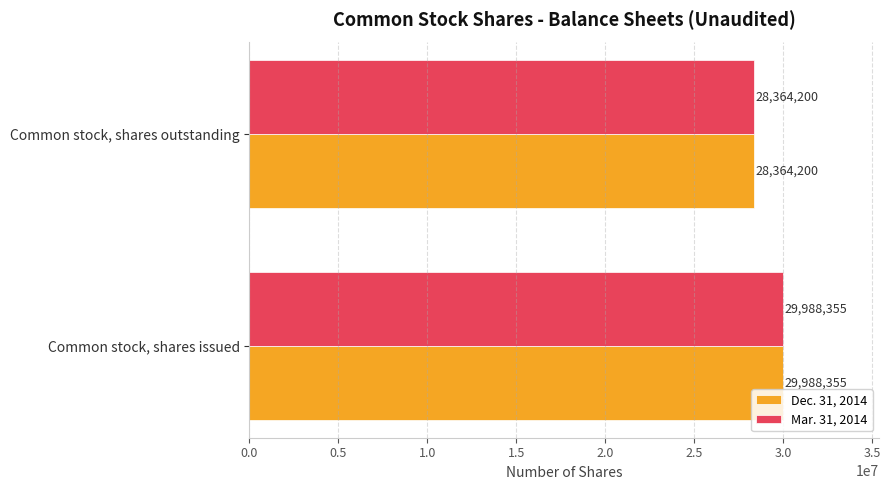

List the labels in order of Dec. 31, 2014 value, smallest first.

Common stock, shares outstanding, Common stock, shares issued